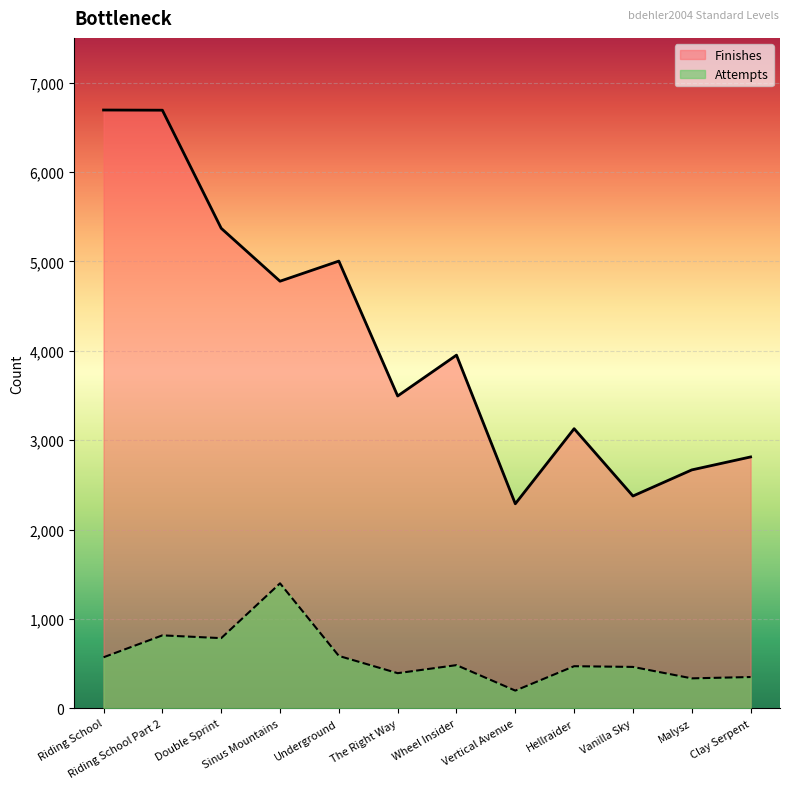

The Finishes series shows 1663 at Clay Serpent. True or false?

False